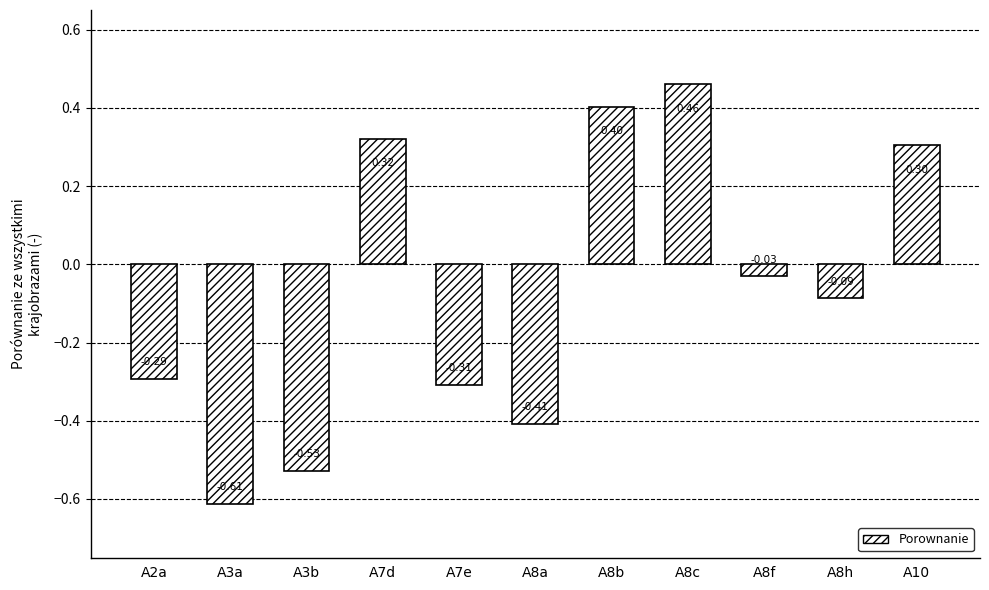

At which label is the value closest to 0?

A8f